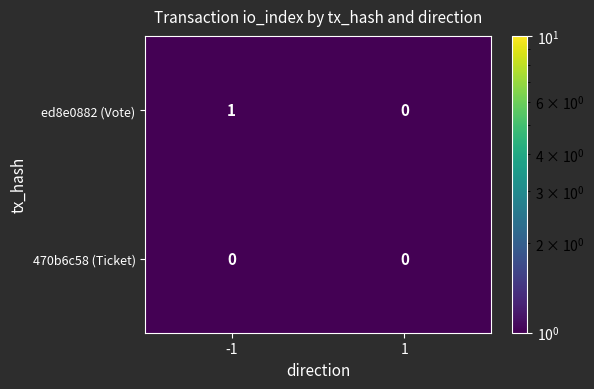

Which series has the widest spread of values?

ed8e0882 (Vote)